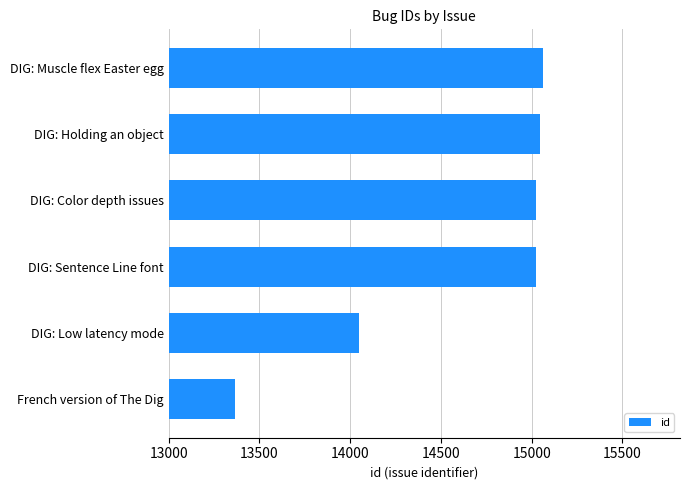

What is the change in value from DIG: Low latency mode to DIG: Color depth issues?

+978